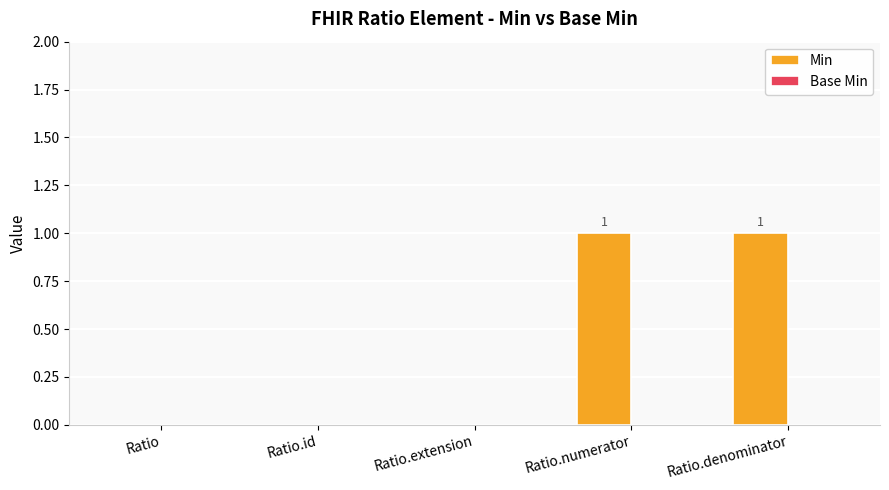

Is it true that the value at Ratio.denominator is 1?

True